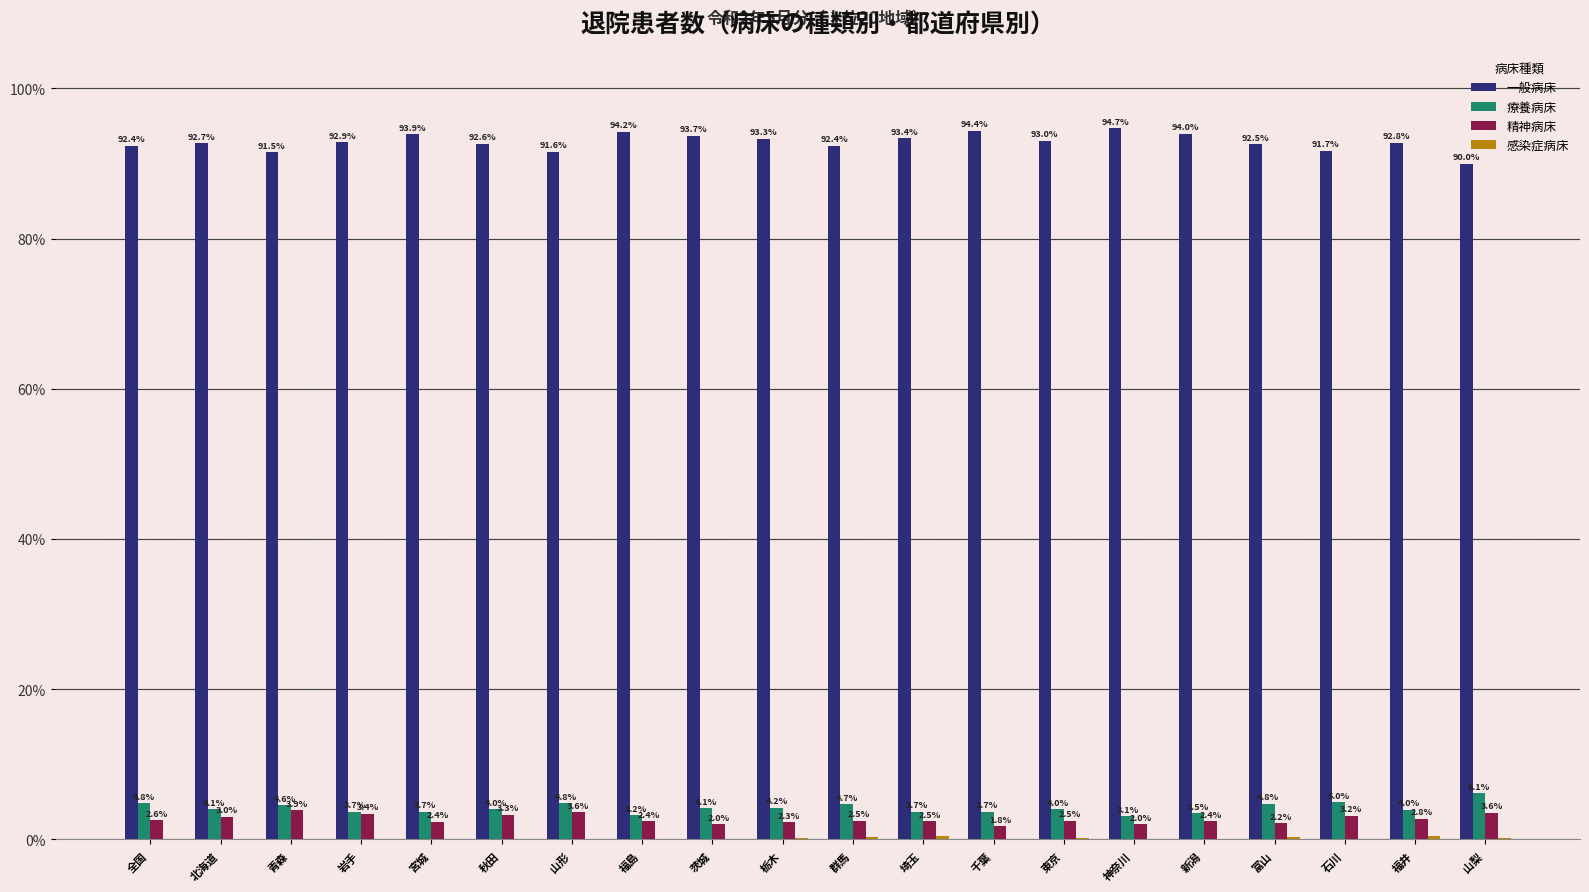

What value does the 一般病床 series have at 茨城?

93.7